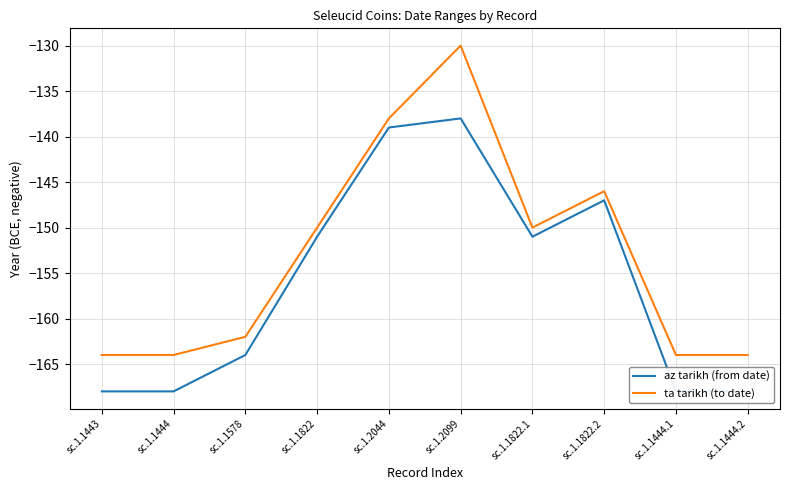

Is this an area chart (filled region under the line)?

No